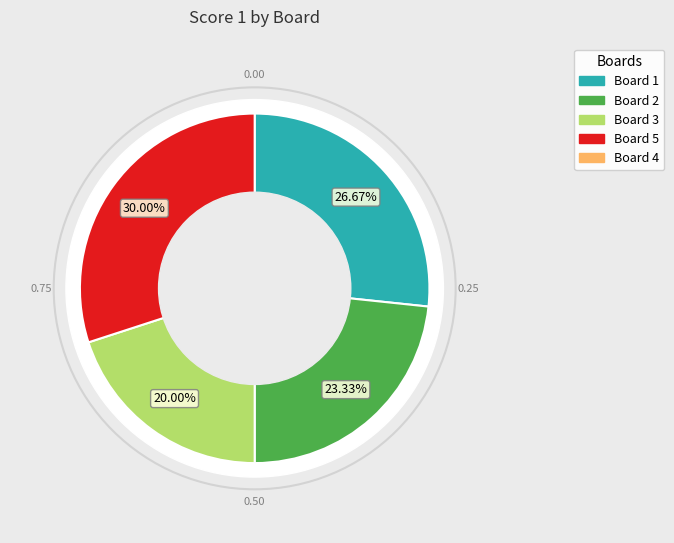

What is the total percentage of Board 1 and Board 3?

46.7%